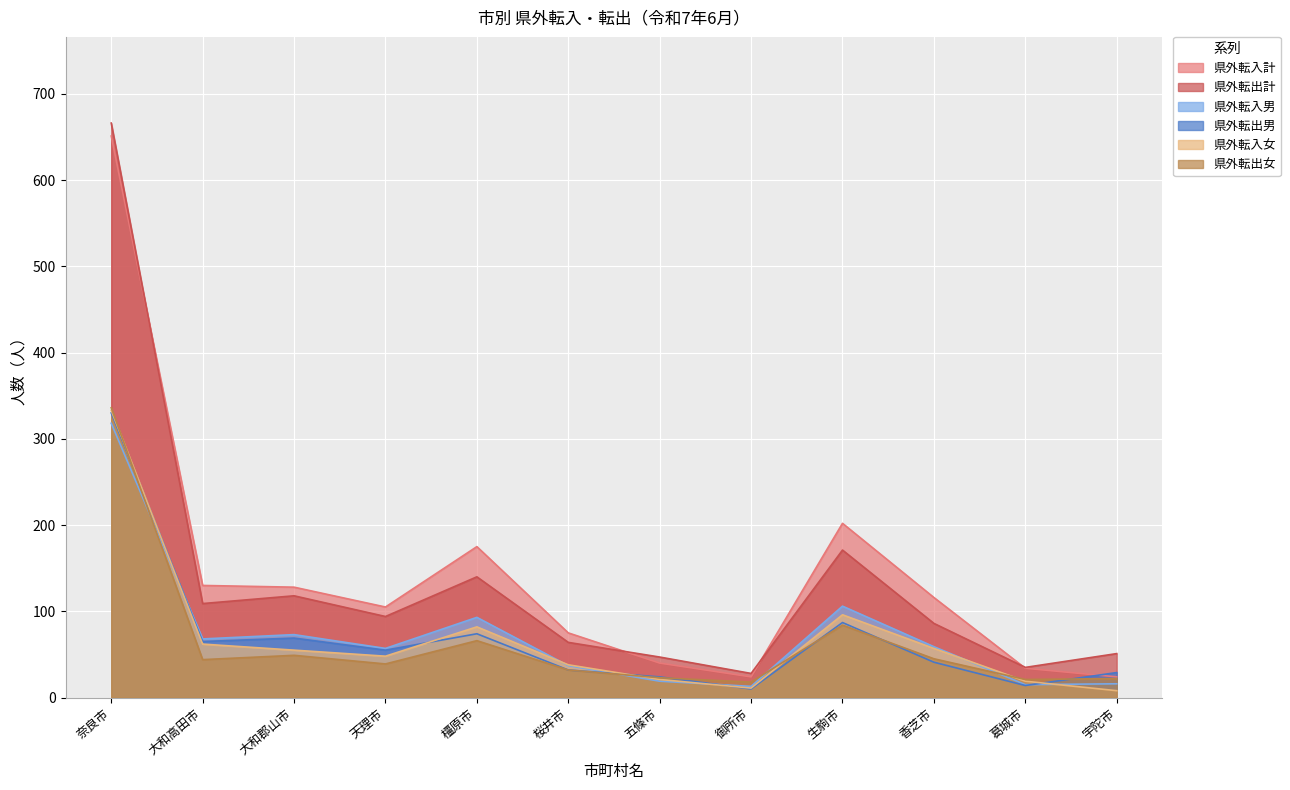

What is the value of the 県外転入計 point at the 11th from the left?

34